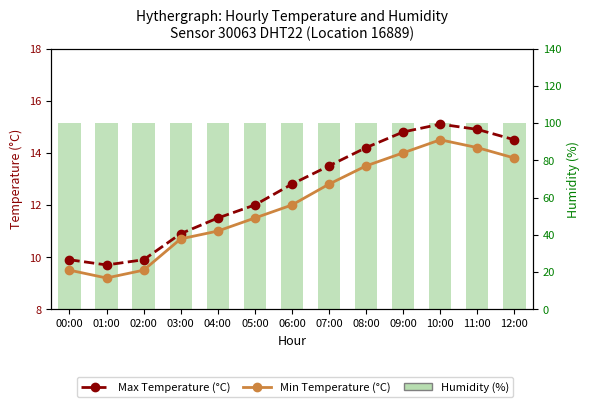

What is the sum of the Max Temperature (°C) values at 06:00 and 09:00?

27.6